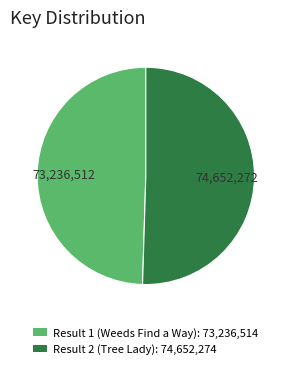

Does any single category account for the majority?

Yes